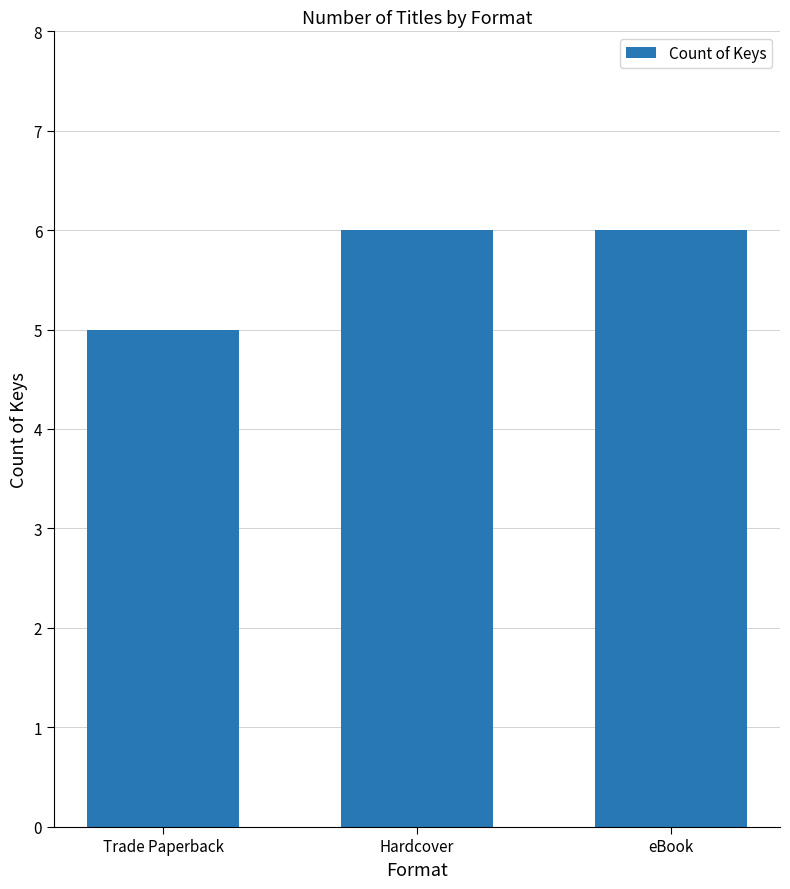

What is the label of the 2nd bar from the right?

Hardcover